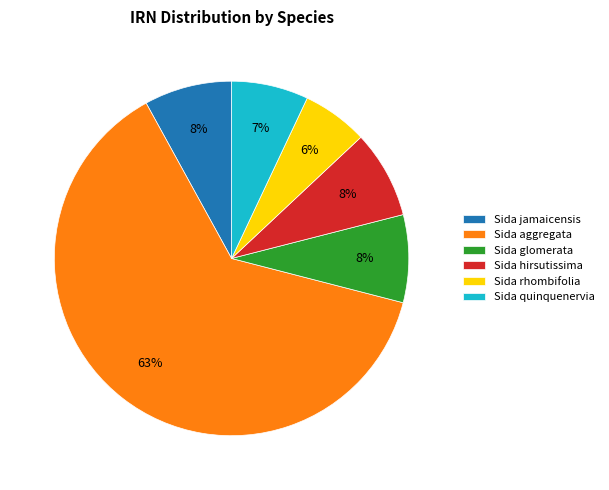

Which slice is the smallest?

Sida rhombifolia